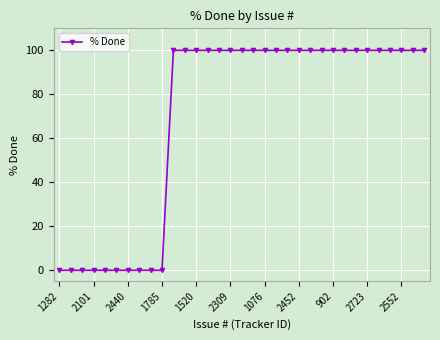

What is the greatest value displayed?

100